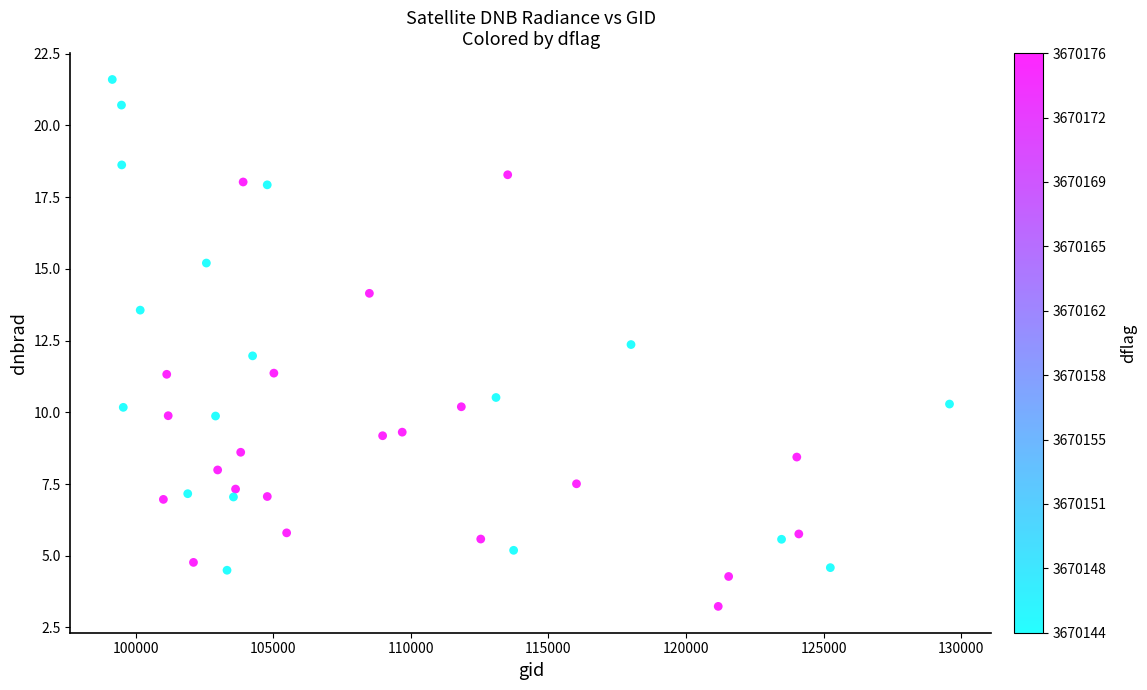

What is the range of Y values (max minus min)?

18.4